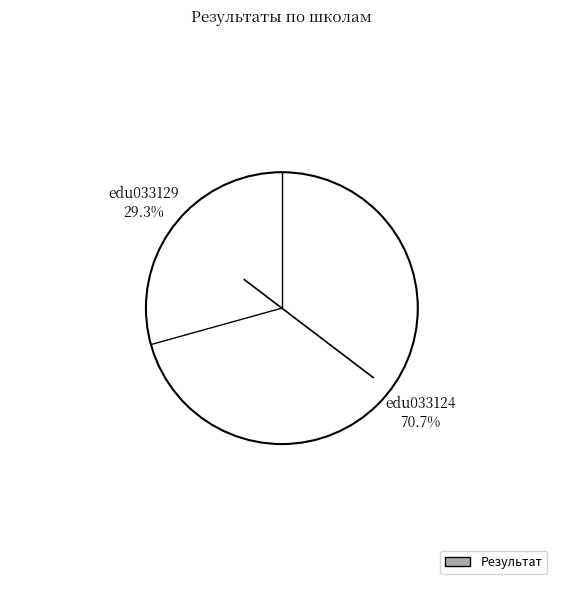

What is the largest slice in the pie chart?

edu033124